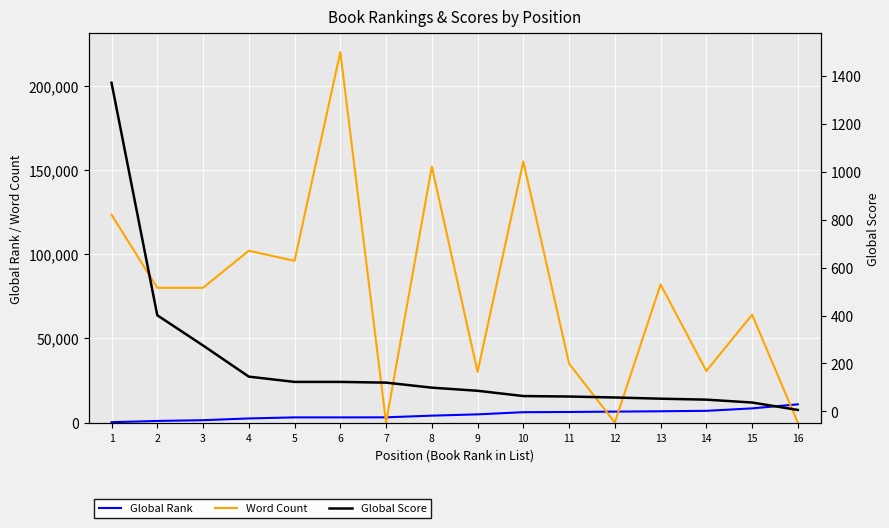

How many categories are shown in the chart?

16